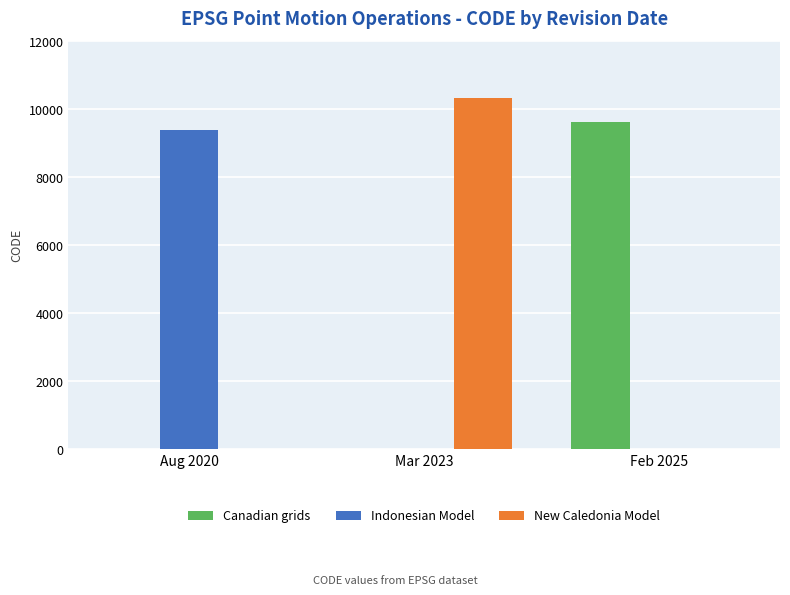

The value of New Caledonia Model at Aug 2020 is 0. True or false?

True